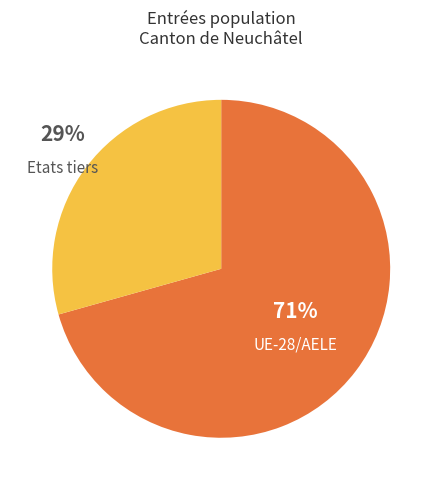

To the nearest percent, what percentage of the pie is Etats tiers?

29%